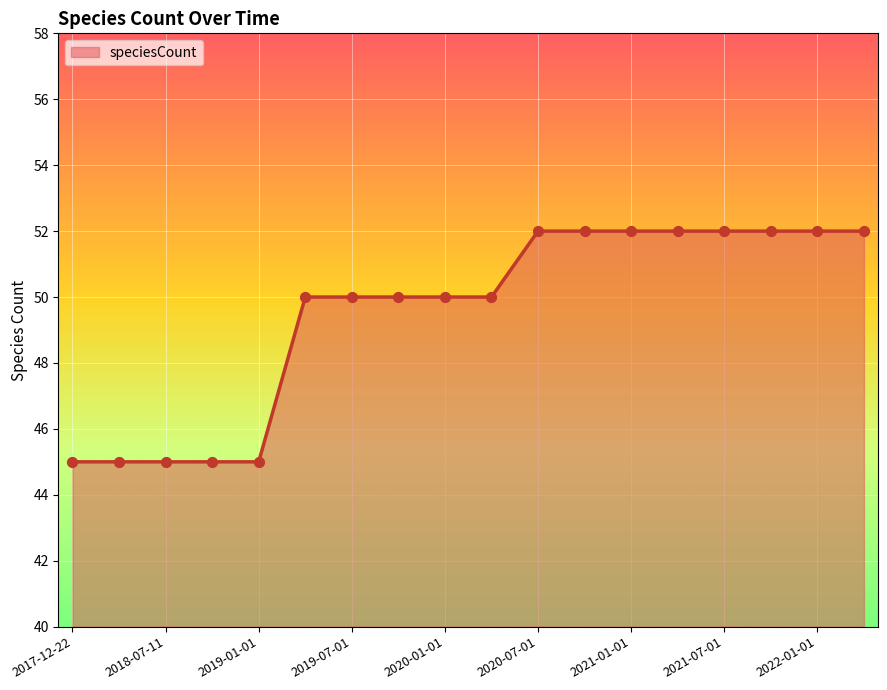

What is the minimum value shown in the chart?

45